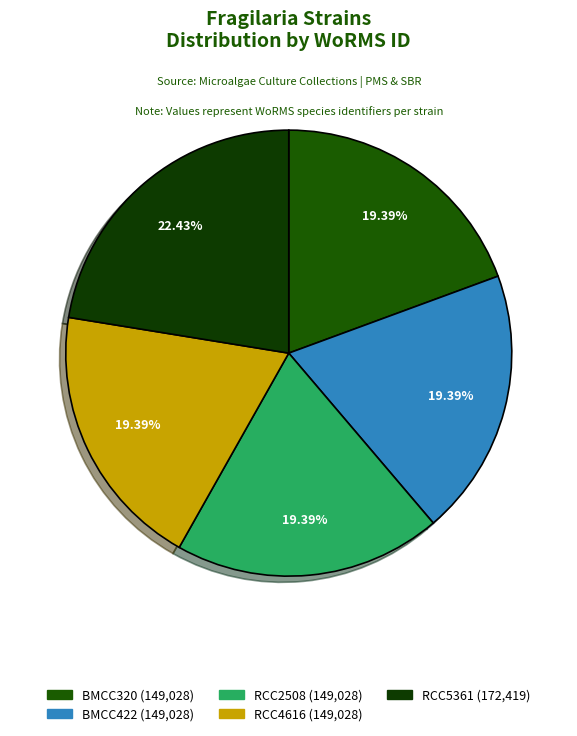

Does RCC2508 represent more than half of the total?

No